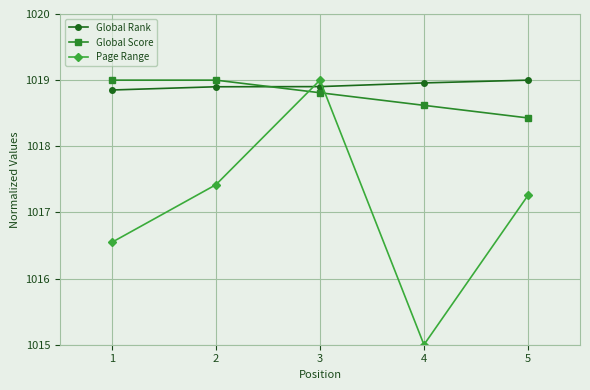

Which category has the highest value in the Page Range series?

3